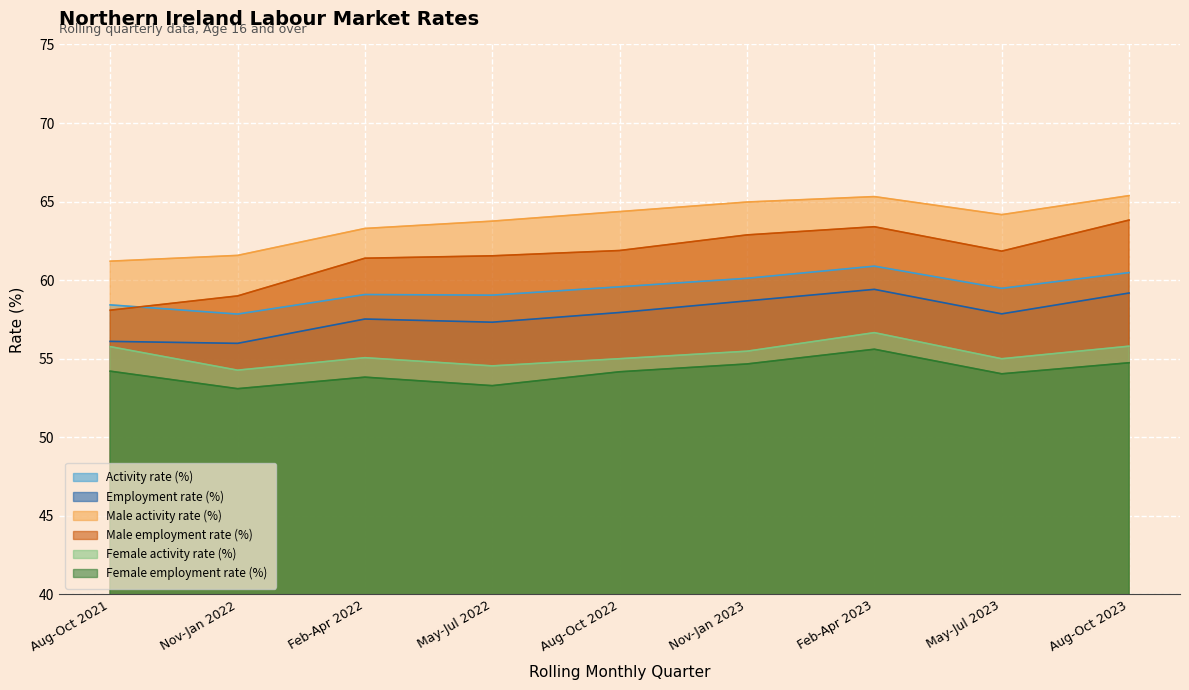

Does the chart display data point markers on the line(s)?

No